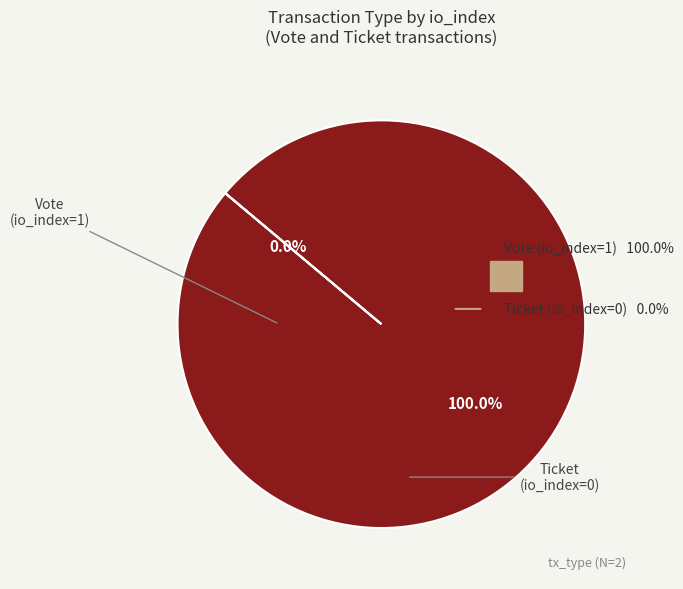

Count the number of slices in the pie.

2